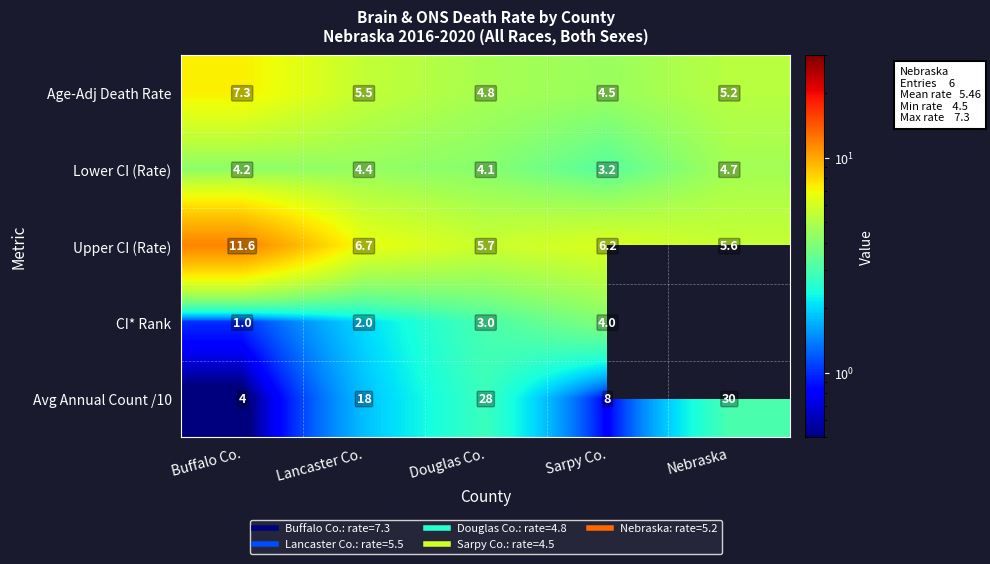

What is the spread (max minus min) of values at Sarpy Co.?

5.4